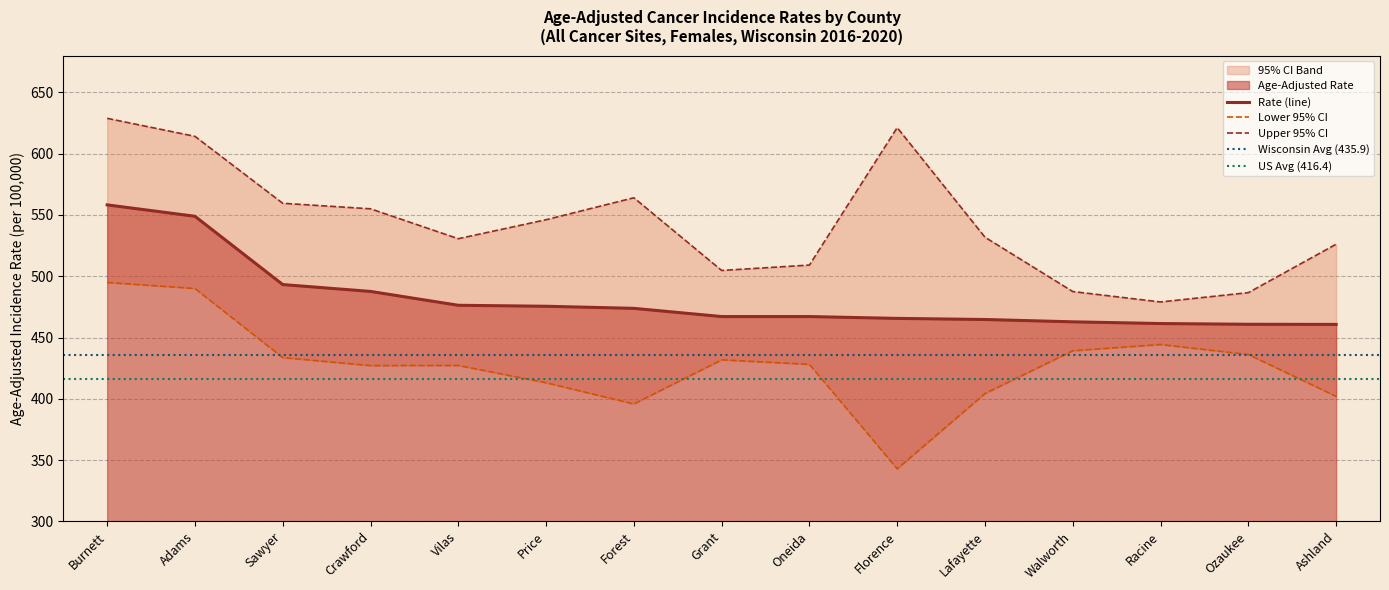

What is the difference between the second highest and second lowest values in the Lower 95% CI series?

94.2